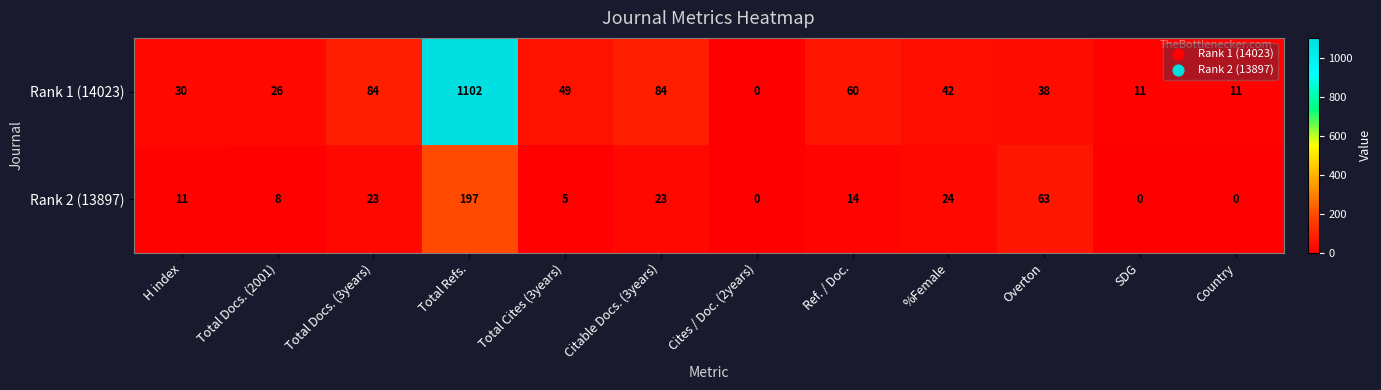

What is the sum of all Rank 1 (14023) values?

1537